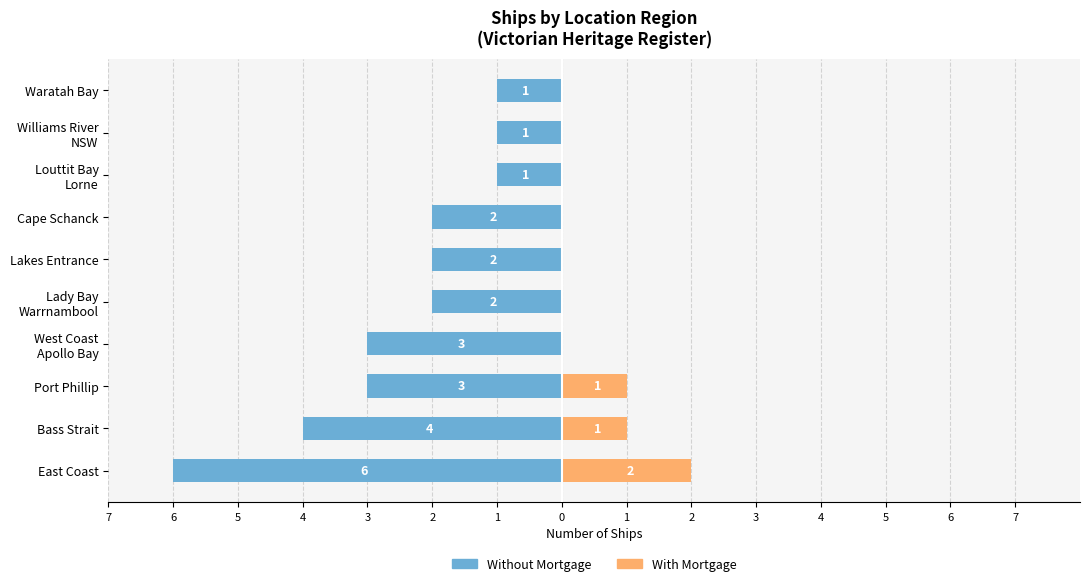

The value of With Mortgage at 6 is 1. True or false?

False